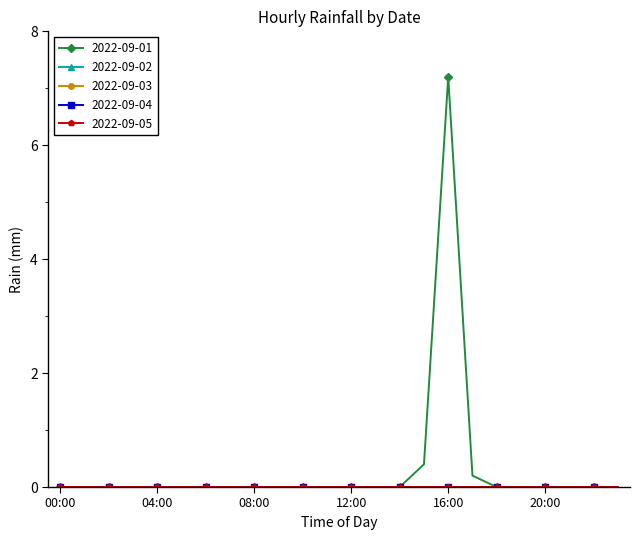

At which category does the chart reach its minimum across all series?

00:00